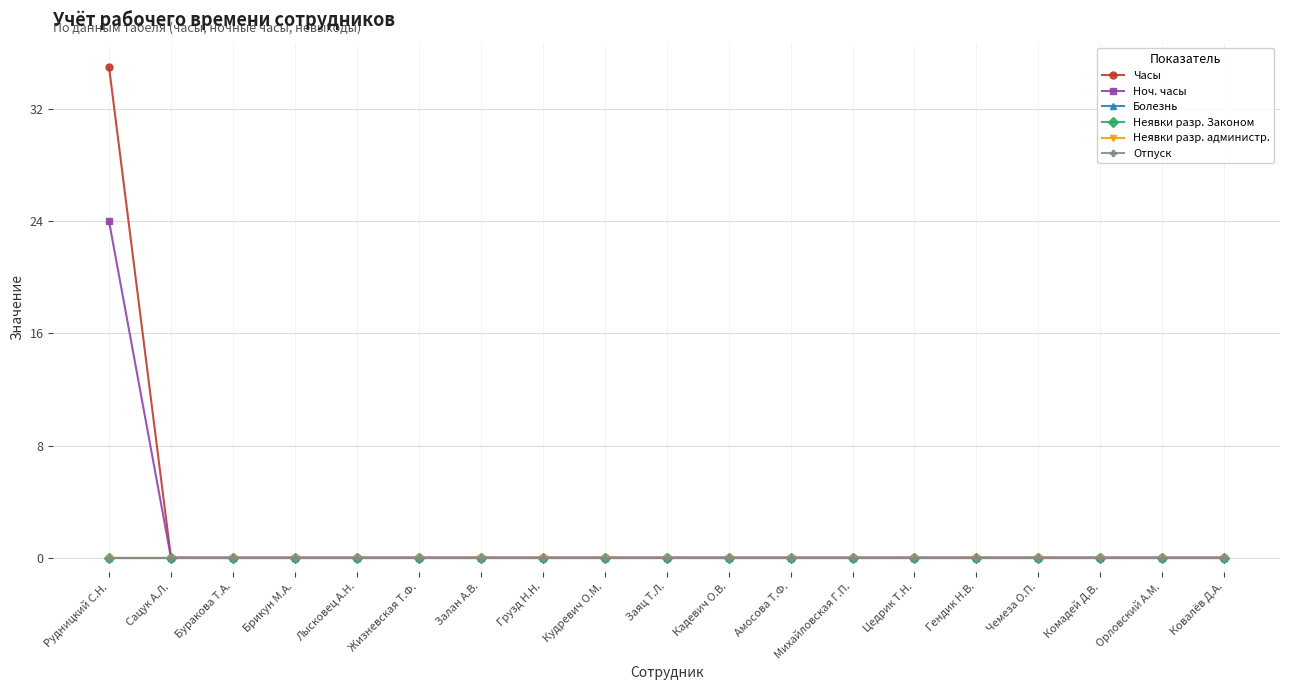

At how many categories does at least one series exceed 6?

1